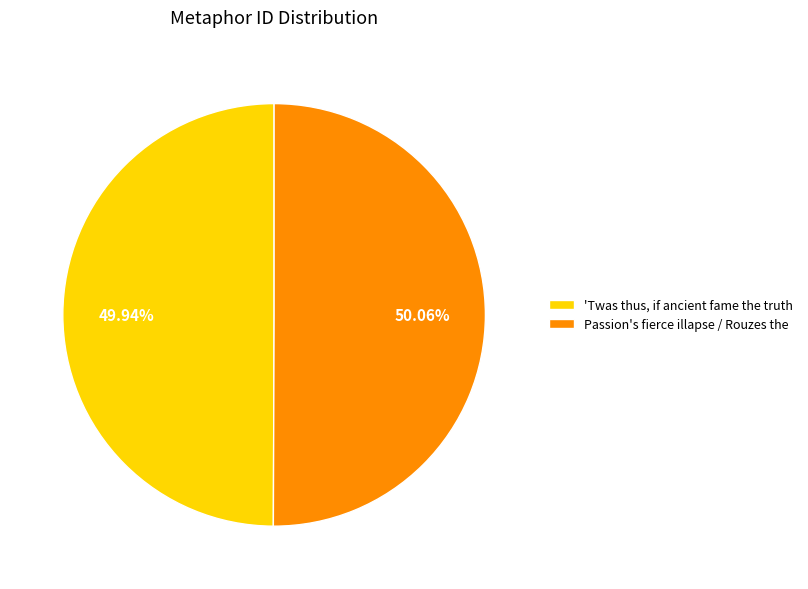

The 'Twas thus, if ancient fame the truth slice represents 44% of the pie. True or false?

False